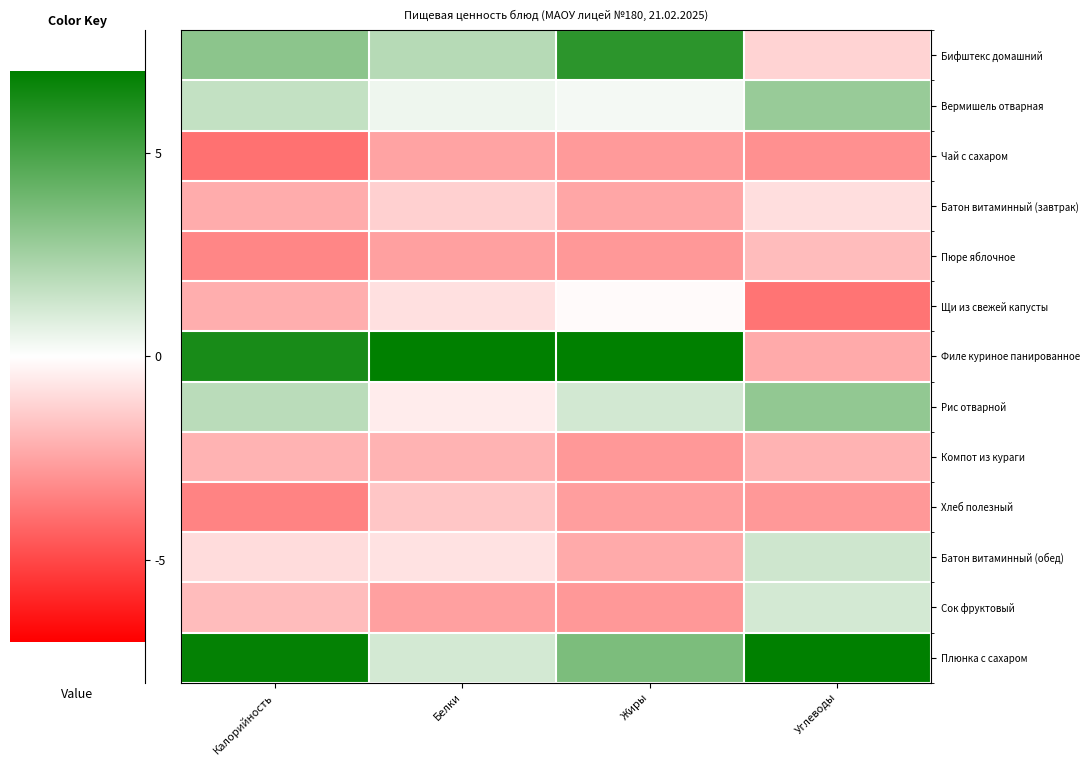

Which series has the largest total across all categories?

Филе куриное панированное